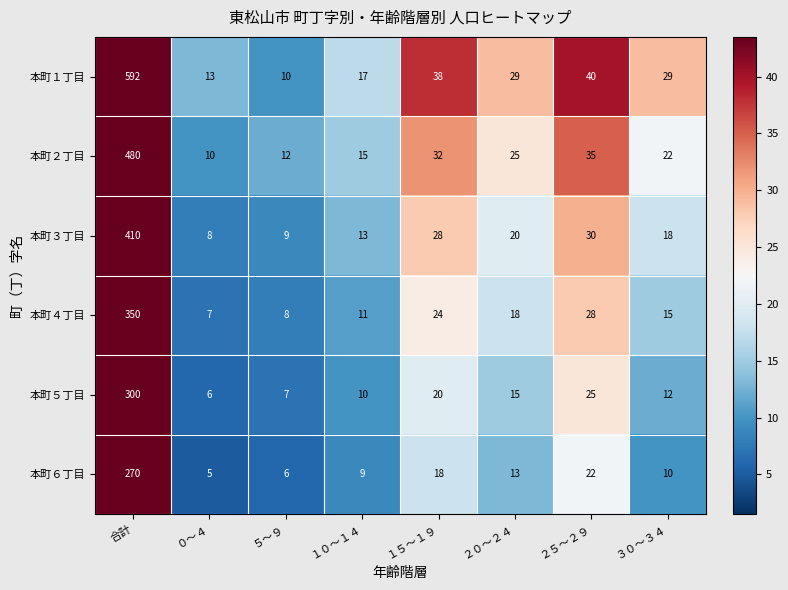

How many distinct data groups are displayed?

6